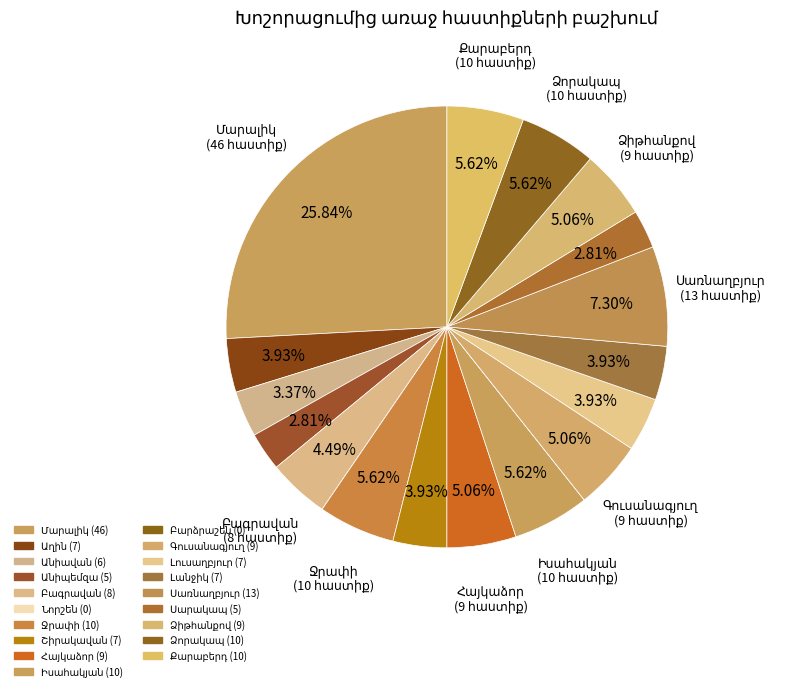

Which slice is the smallest?

Նորշեն